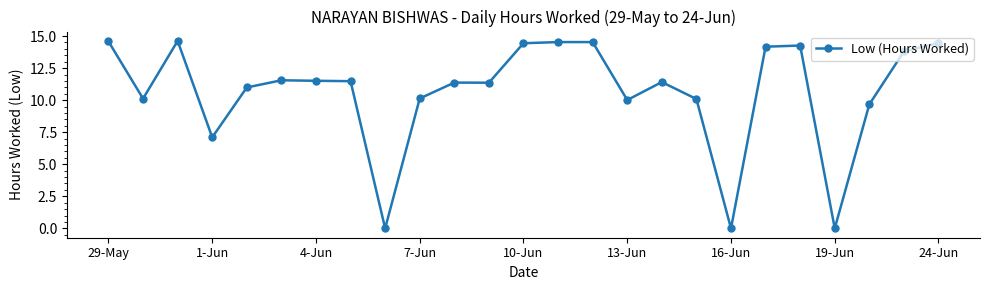

What is the value of the 16th point from the left?

10.0